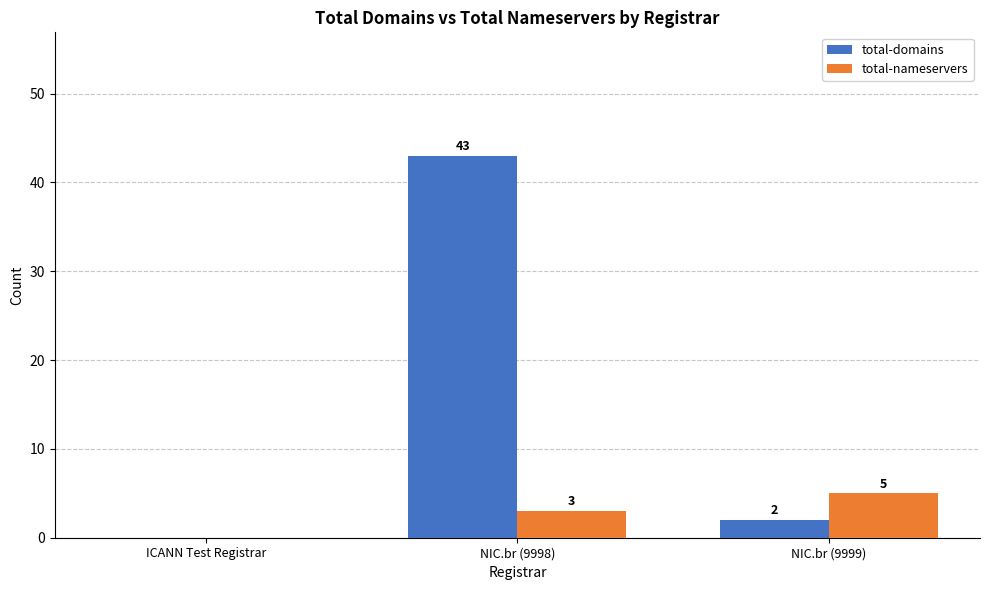

Which series changed the most between ICANN Test Registrar and NIC.br (9999)?

total-nameservers